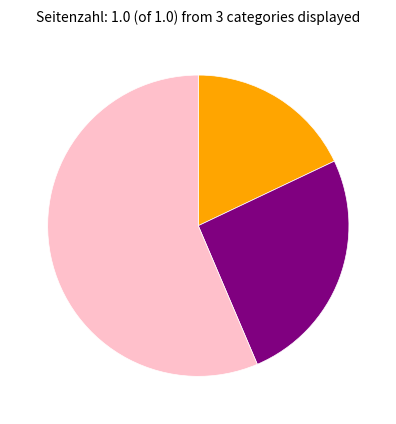

Is there any slice that represents more than half of the pie?

Yes